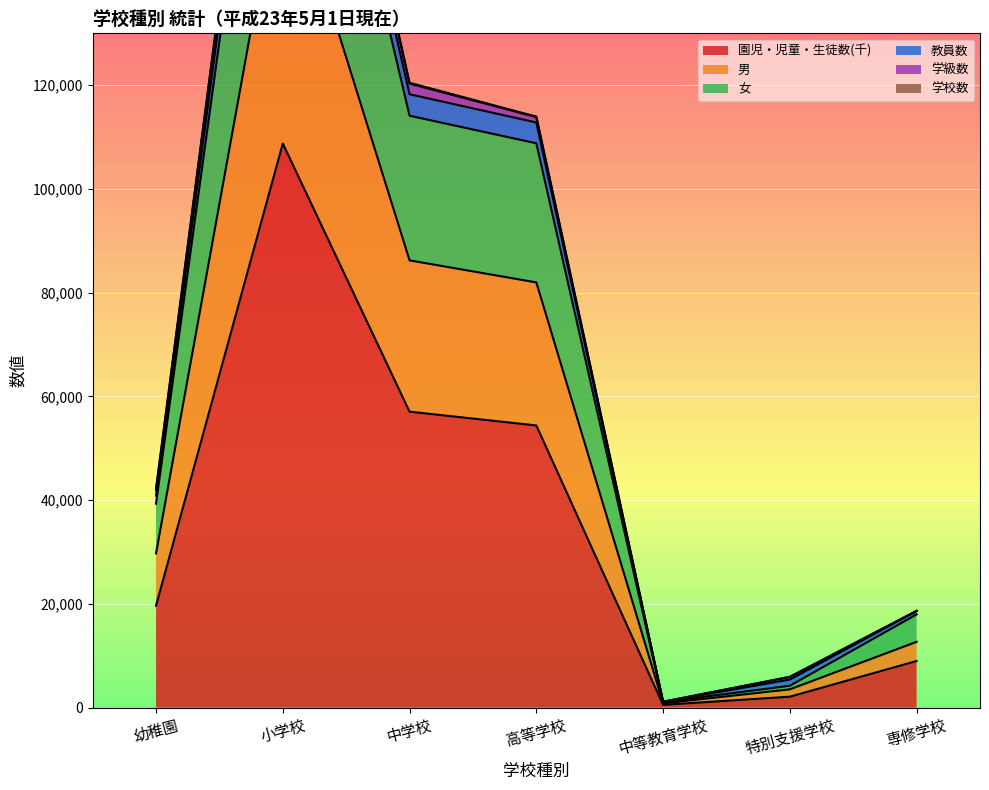

Read the 園児・児童・生徒数(千) value at 中学校, to the nearest 10.

57060